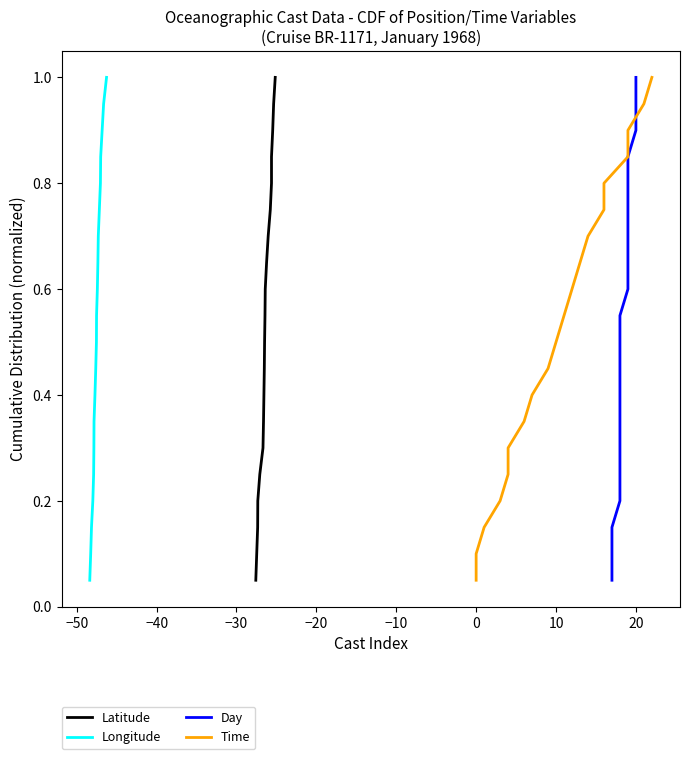

What is the maximum value for Longitude?

1.0